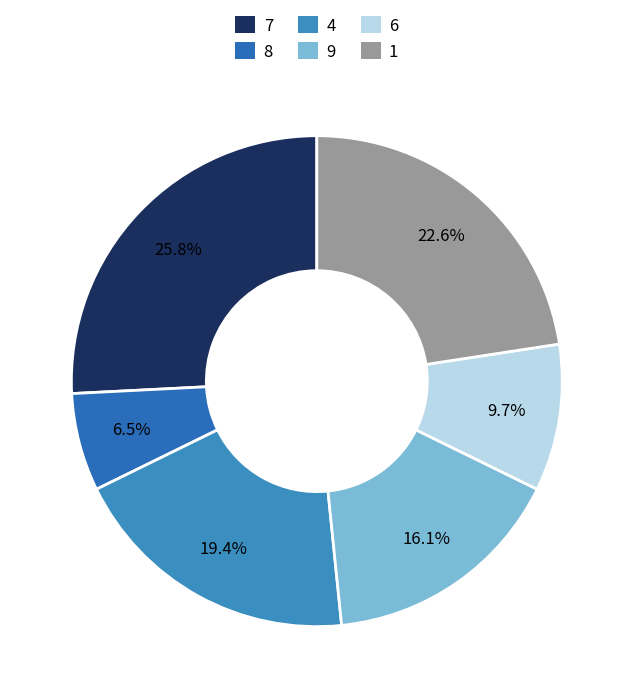

To the nearest percent, what is the average slice percentage?

17%